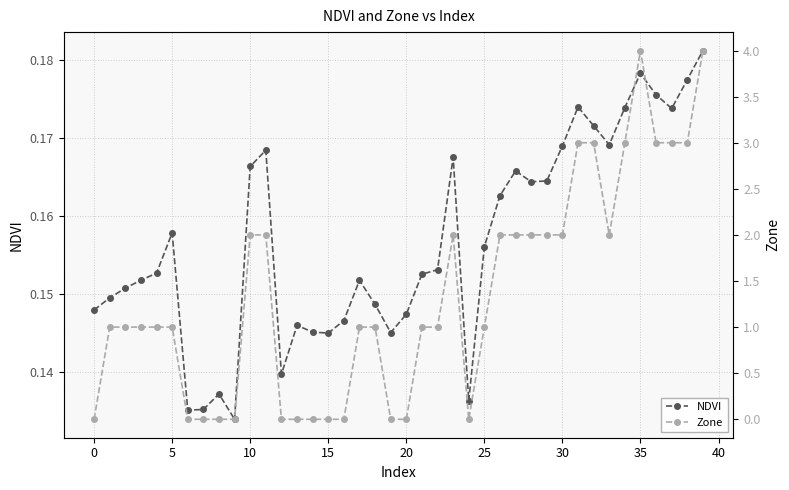

What is the difference between the maximum and minimum values in the Zone series?

4.0